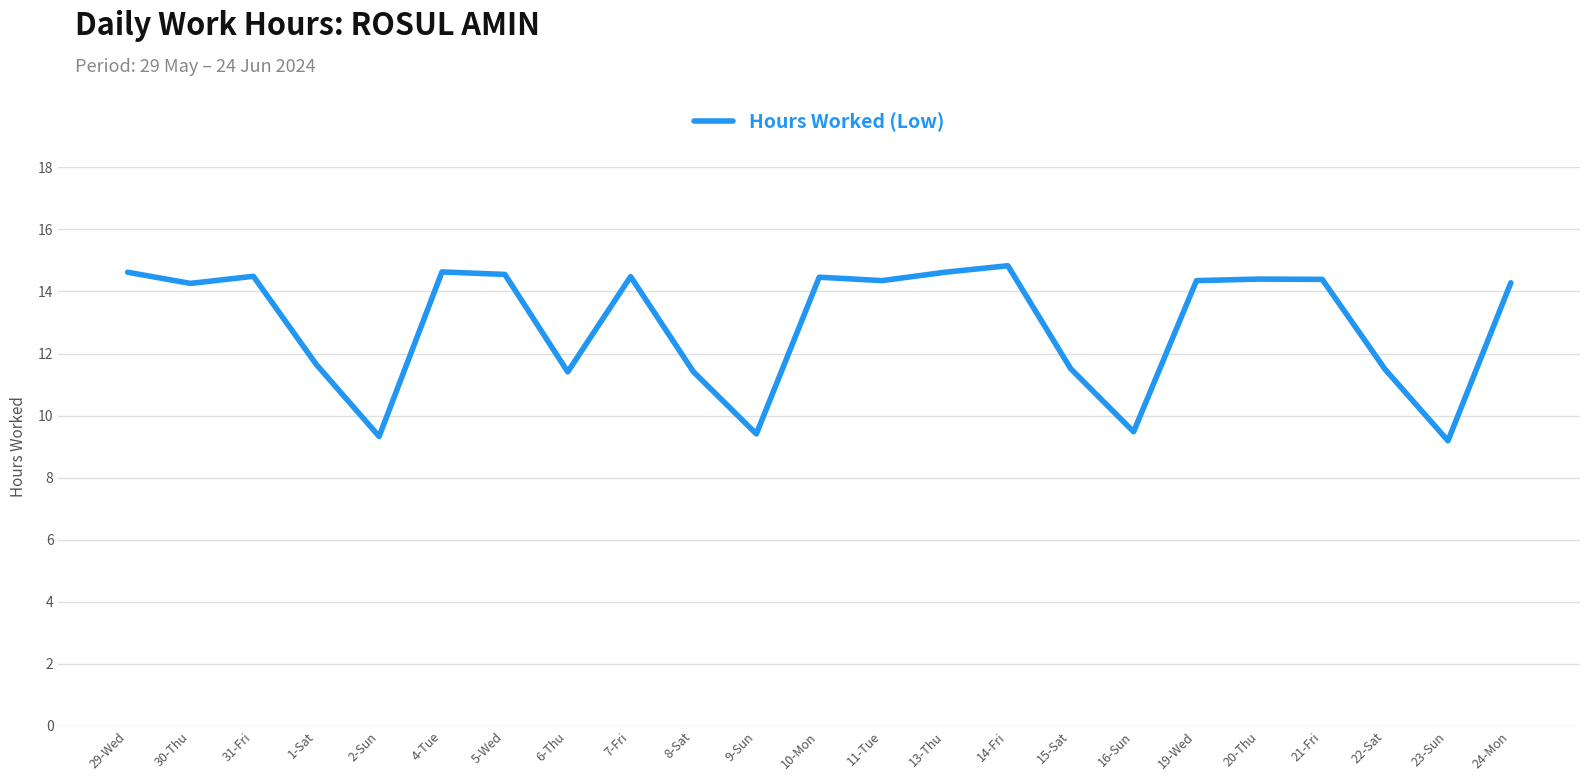

Which label corresponds to the largest value in the chart?

14-Fri